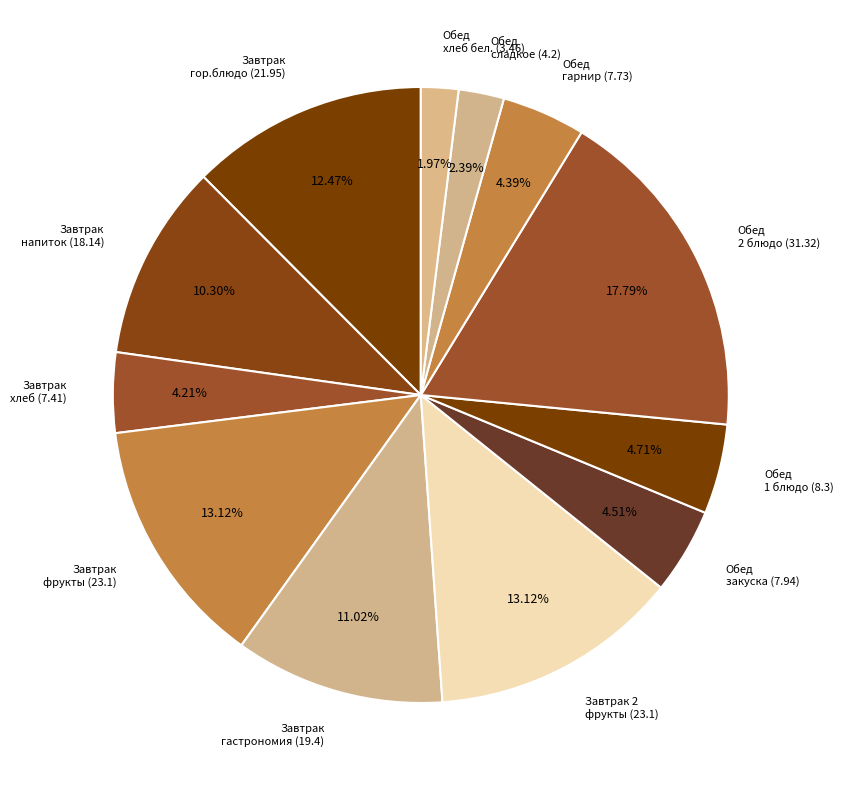

Which category has the biggest portion of the pie?

Обед 2 блюдо (31.32)